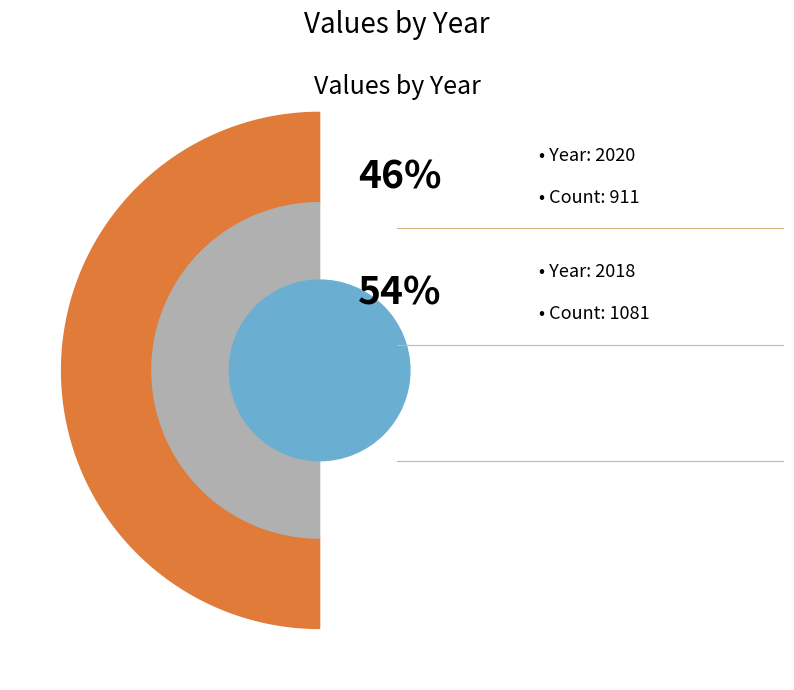

Which has a higher value, 2020 or 2018?

2018